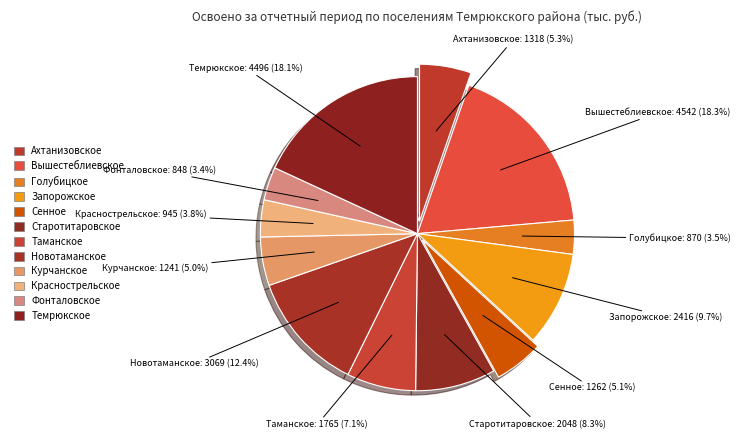

Does any single category account for the majority?

No